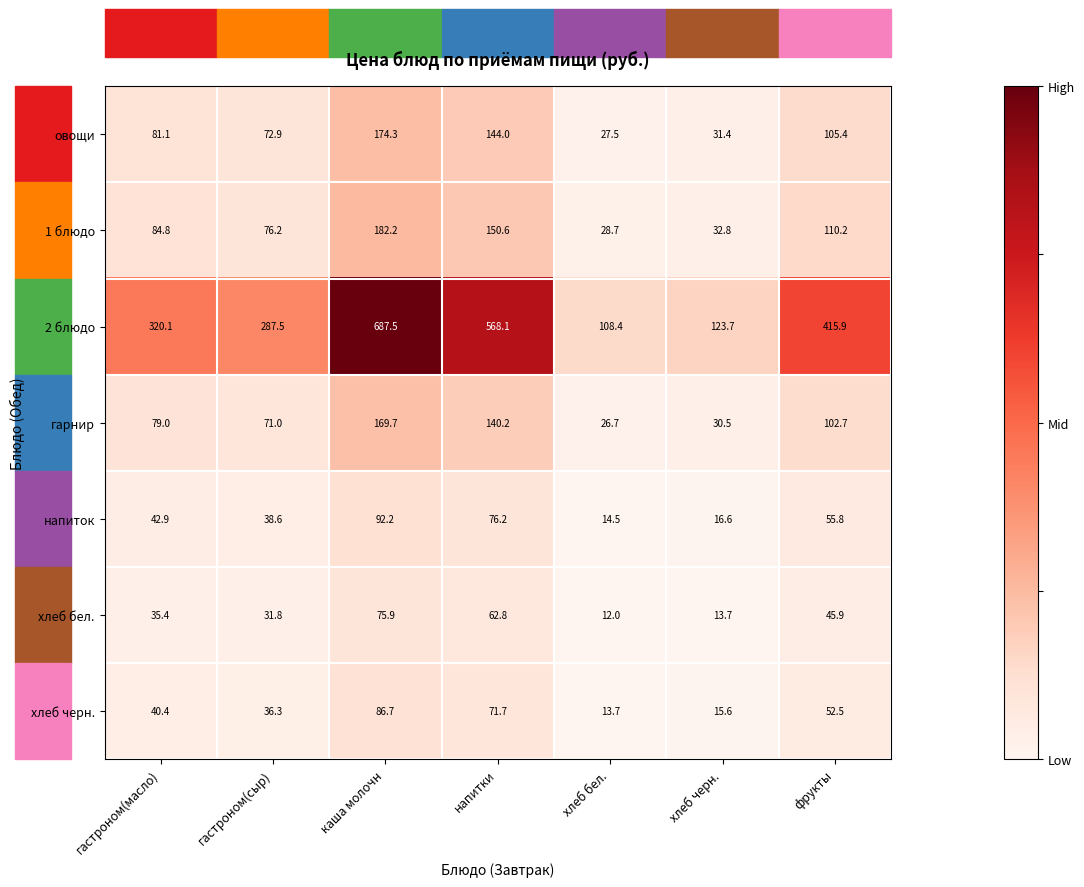

What is the approximate value of напиток at каша молочн?

92.2